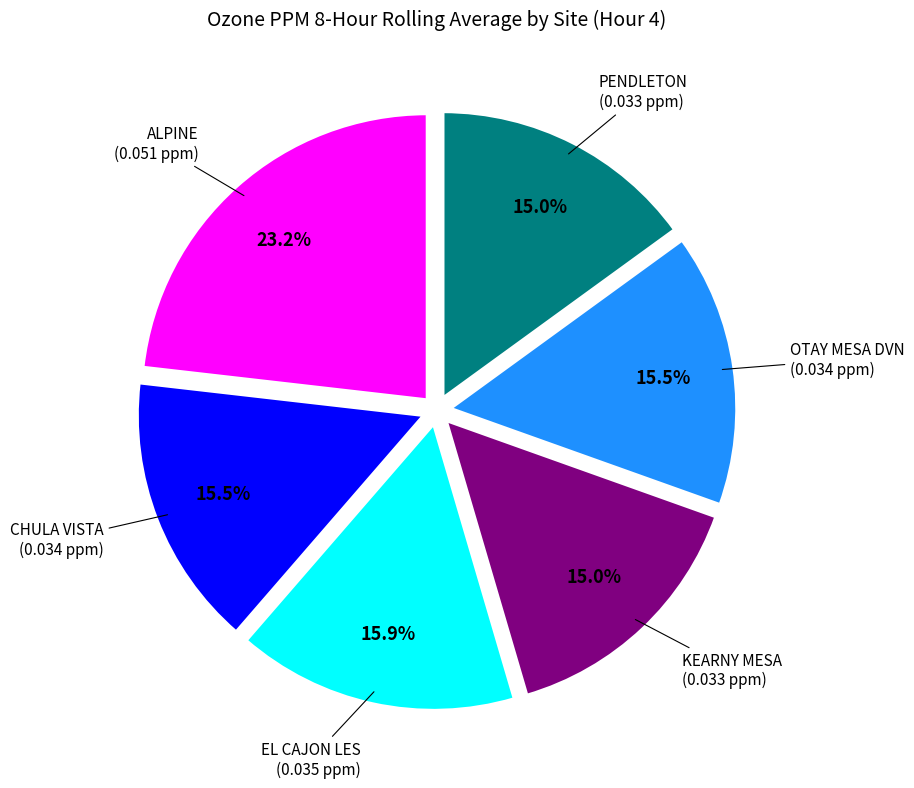

Is there a majority slice in this chart?

No